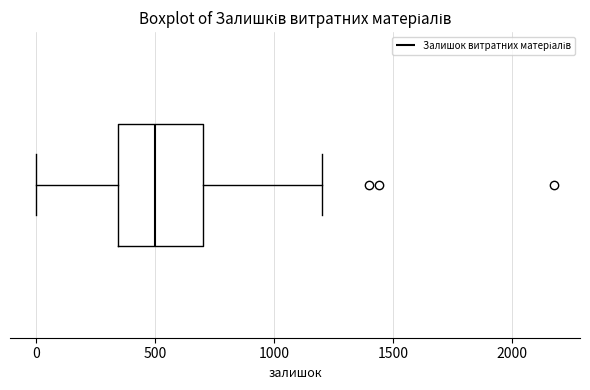

Where is the right edge of the box on the x-axis? The values are not printed on the chart, so give them approximately, as read against the axis.

700